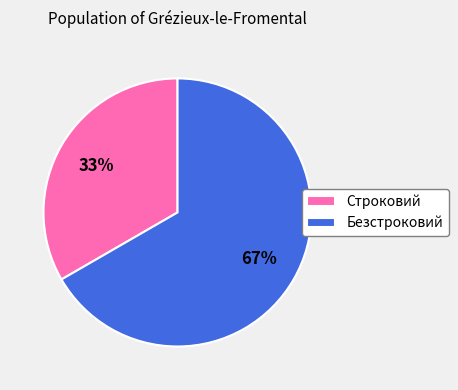

What is the smallest slice in the pie chart?

Строковий